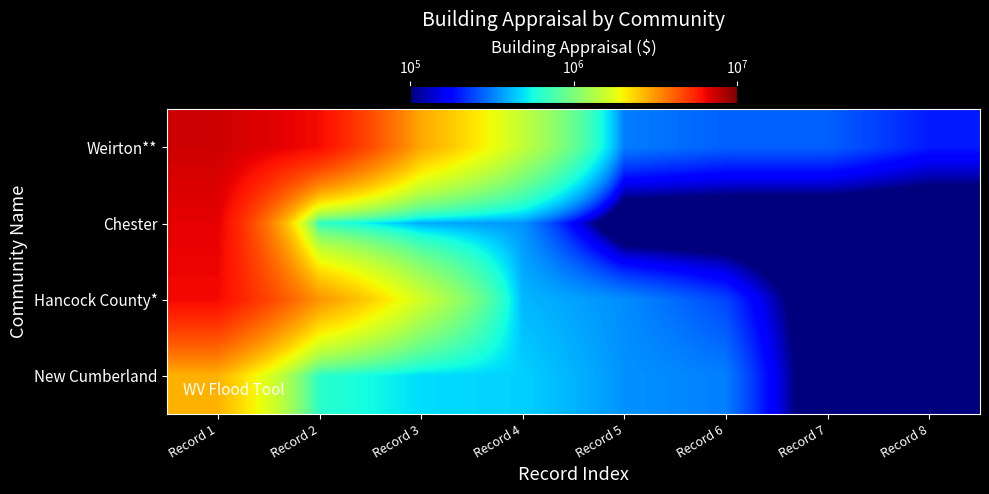

What is the spread (max minus min) of values at Record 2?

5604898